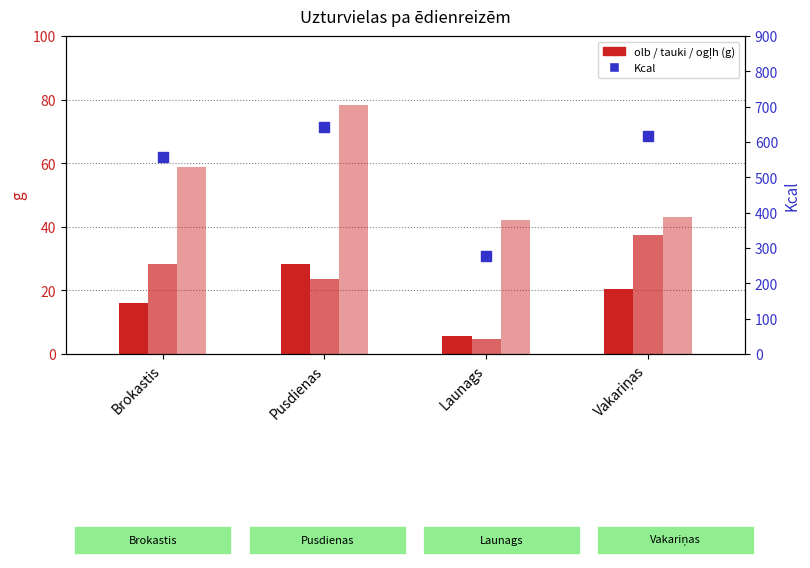

Which series contains the lowest Y value?

tauki